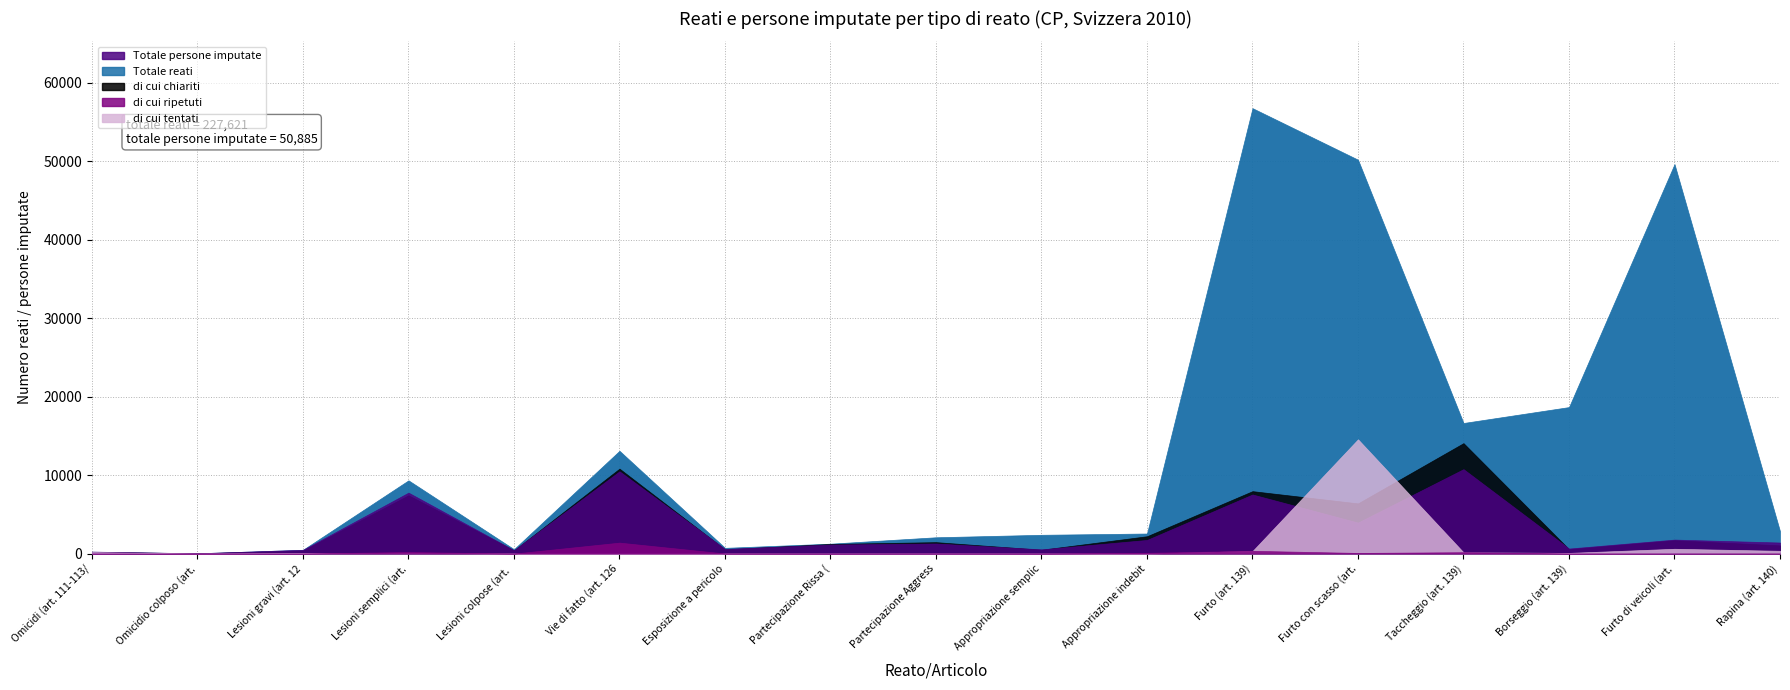

Where is the first local minimum for Totale persone imputate?

Omicidio colposo (art. 117)